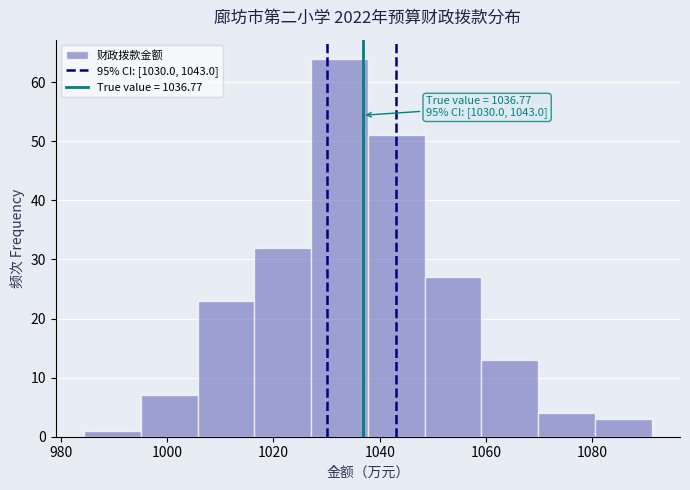

Over which range of the x-axis is the bar tallest?

1028 to 1038